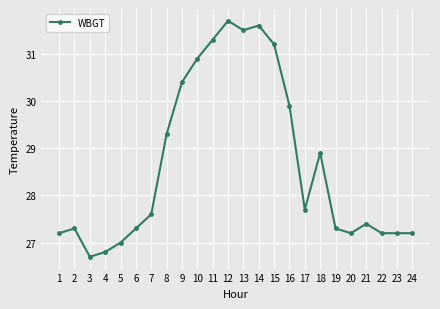

Approximately how many times larger is the value at 4 compared to 1?

1.0